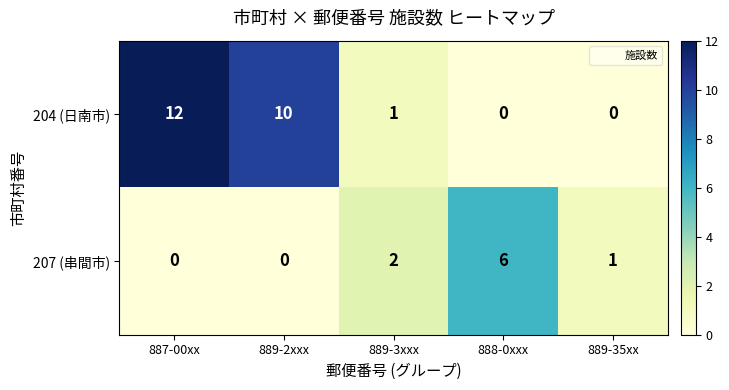

The value of 204 (日南市) at 887-00xx is 7. True or false?

False